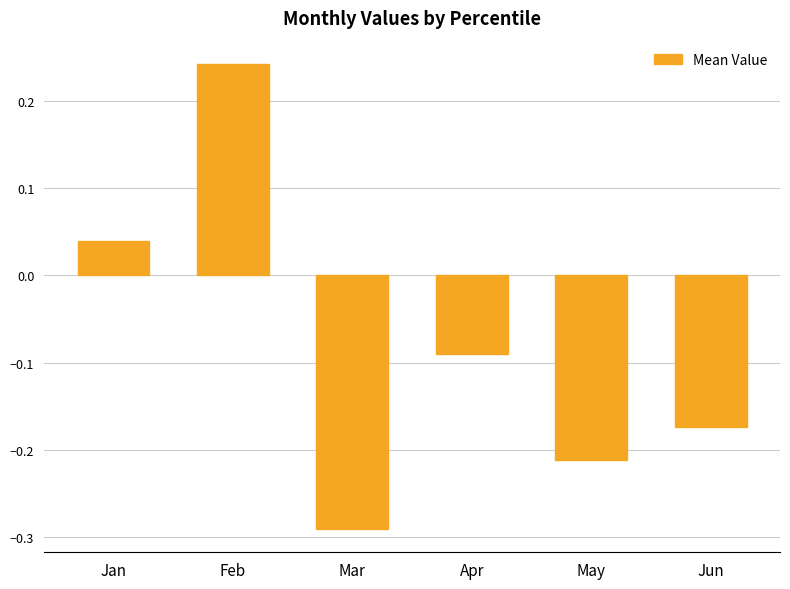

Rank the categories by value from lowest to highest.

Mar, May, Jun, Apr, Jan, Feb